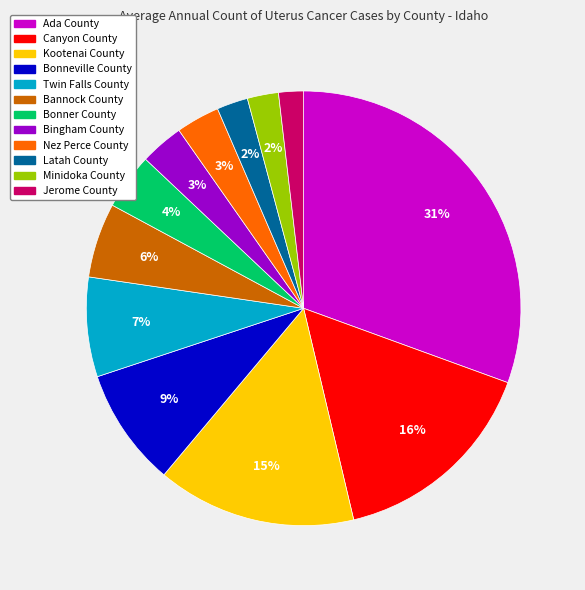

To the nearest percent, what is the average slice percentage?

8%